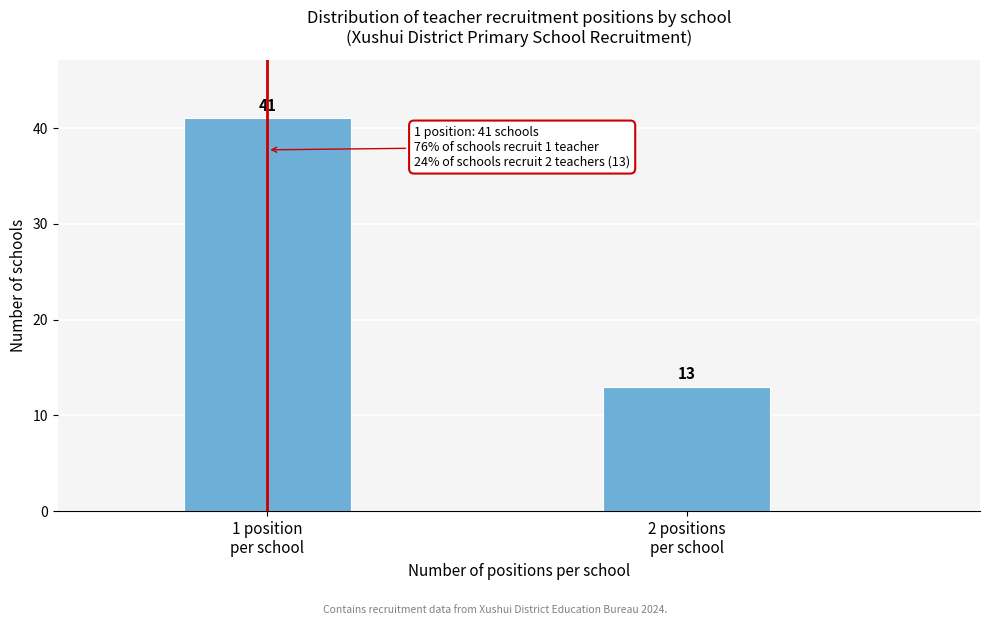

Reading left to right, transcribe all the data shown in this chart.

41	13